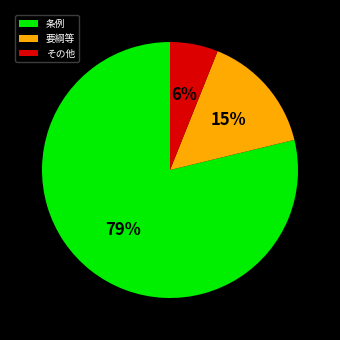

True or false: その他 accounts for 13% of the total.

False